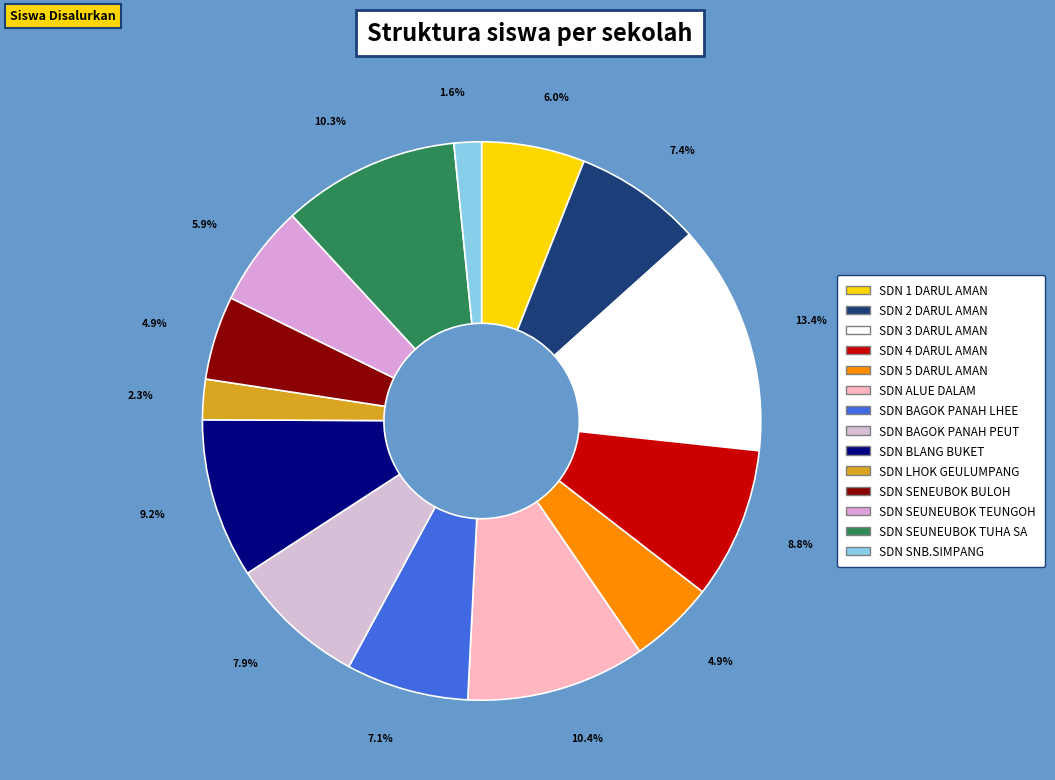

Does SDN BLANG BUKET represent more than half of the total?

No